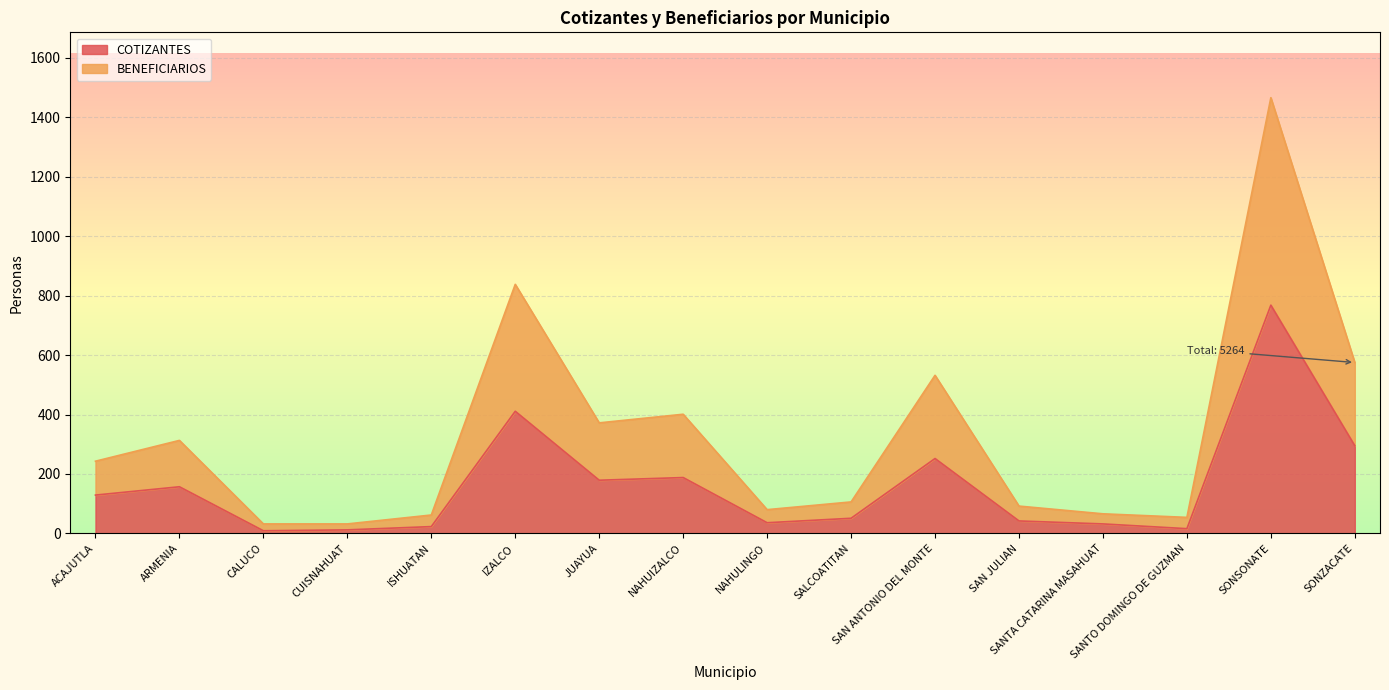

Rank the series at SANTO DOMINGO DE GUZMAN from highest to lowest value.

BENEFICIARIOS, COTIZANTES